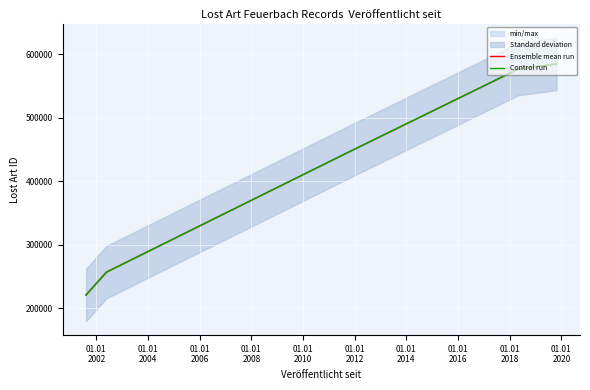

How many data points are above 256849?

4